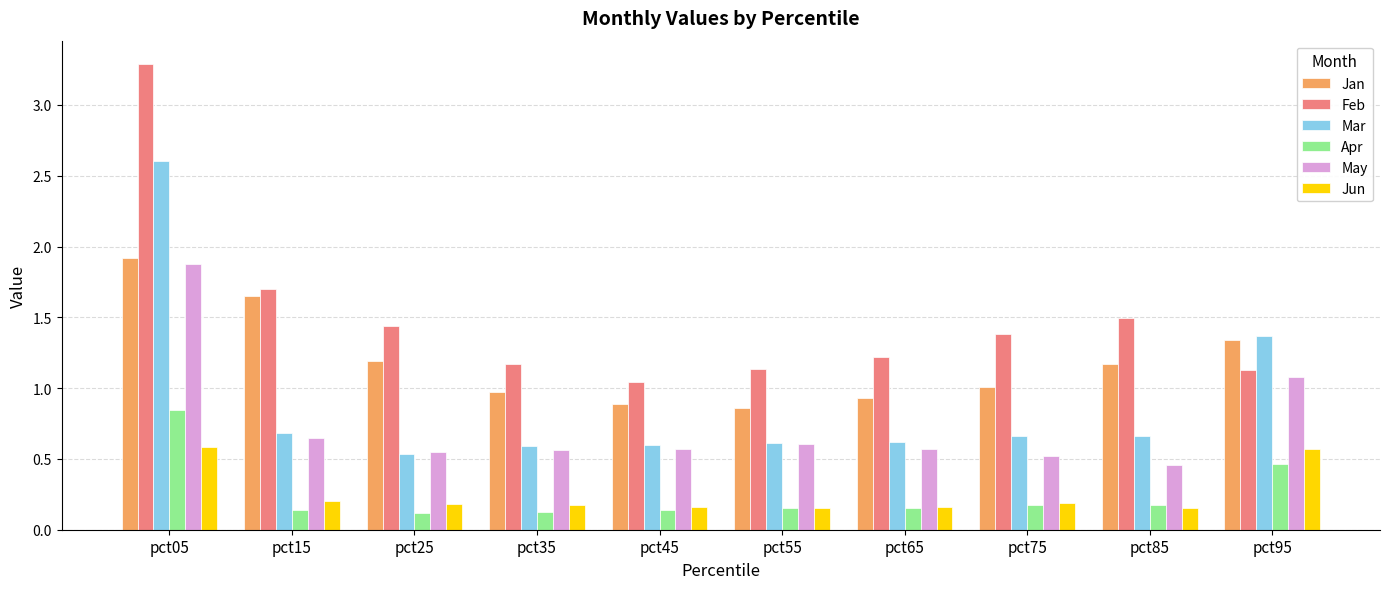

The value of Jan at pct95 is 0.6. True or false?

False